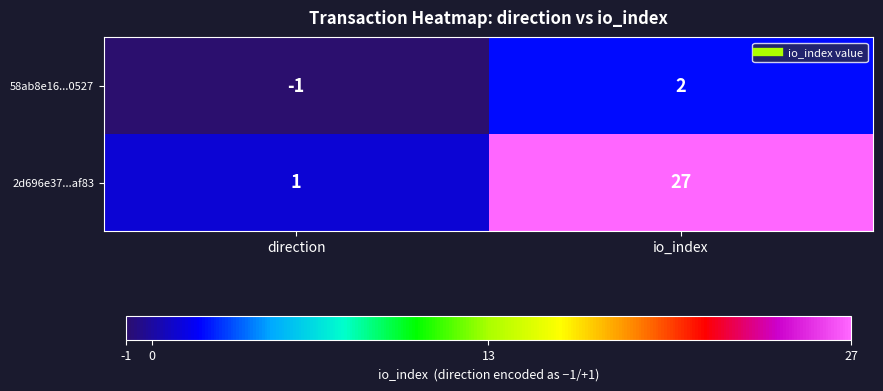

At which category is the sum across all series the highest?

io_index